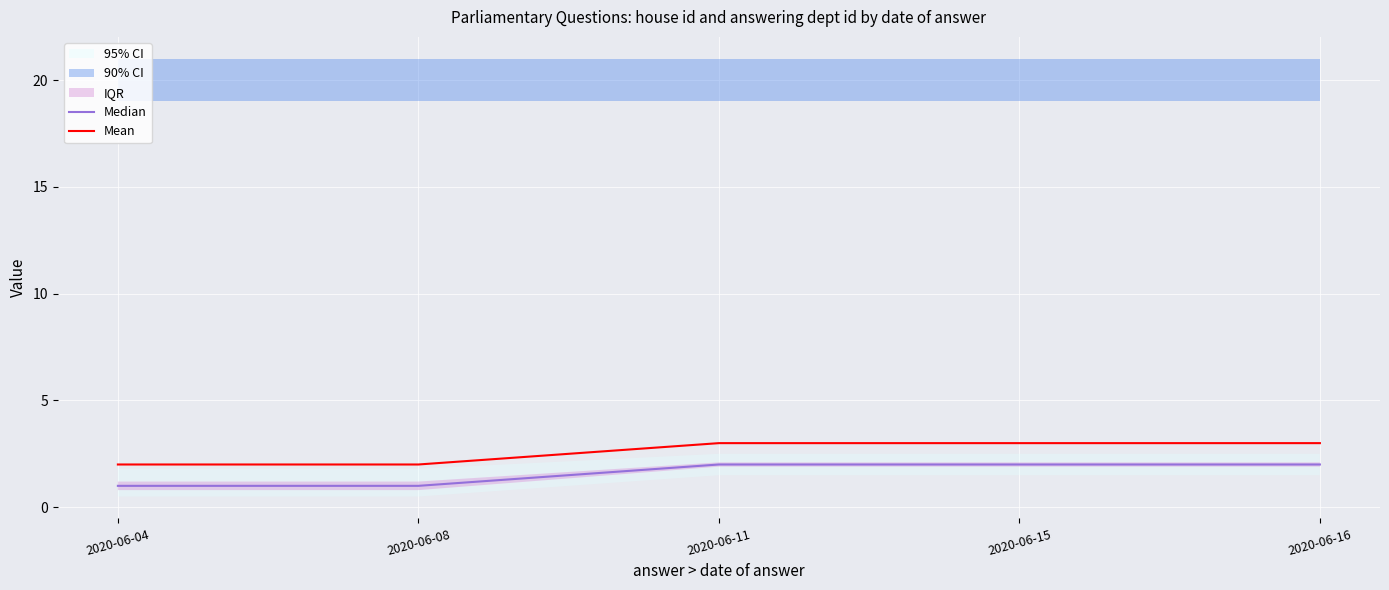

Which series has the largest total across all categories?

Mean